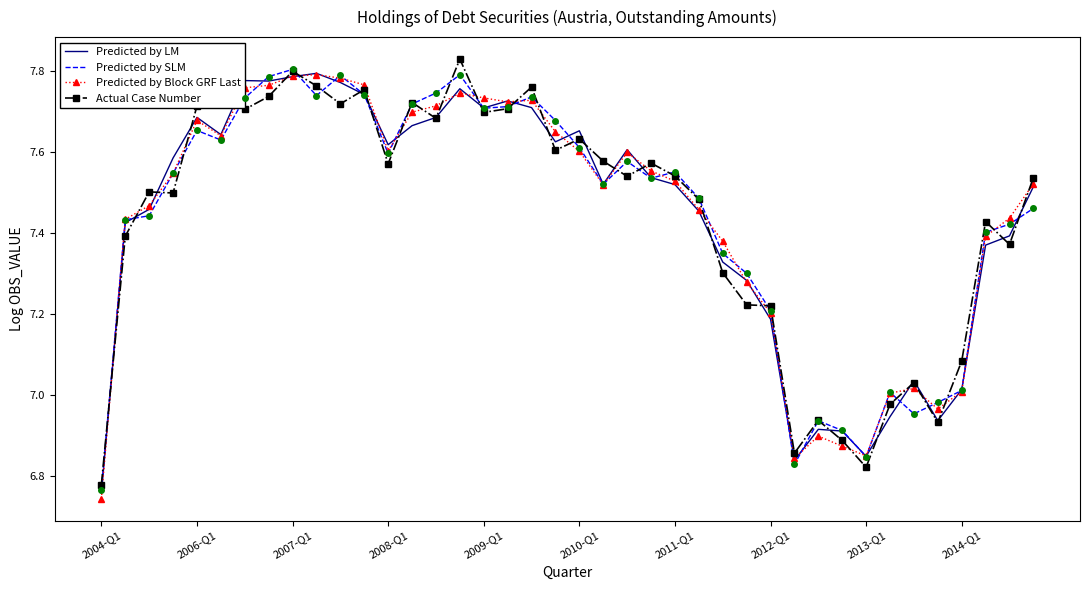

At which category does the chart reach its minimum across all series?

2004-Q1